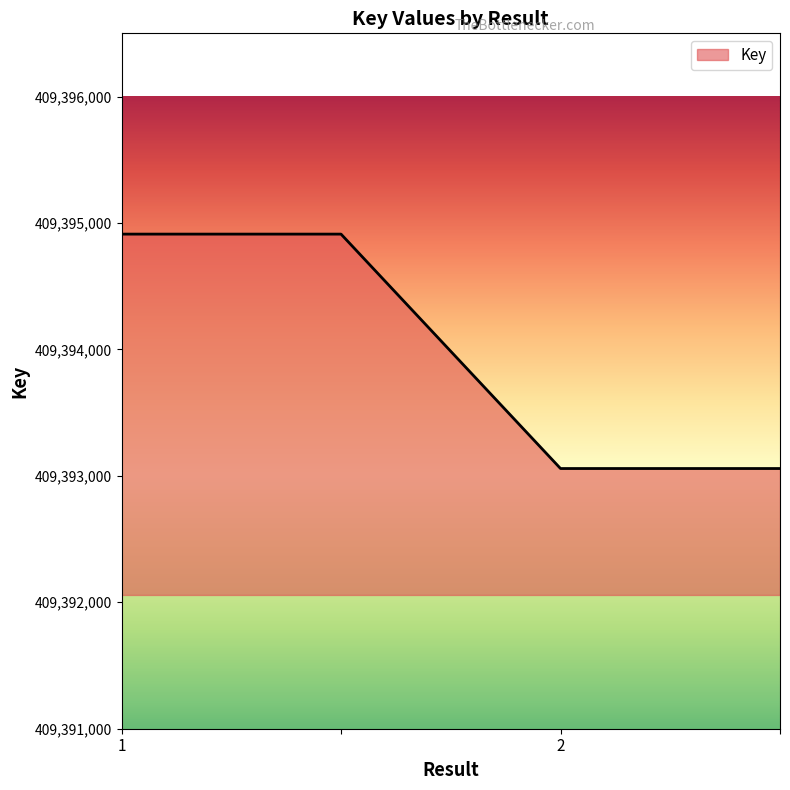

What is the maximum value shown in the chart?

409394912